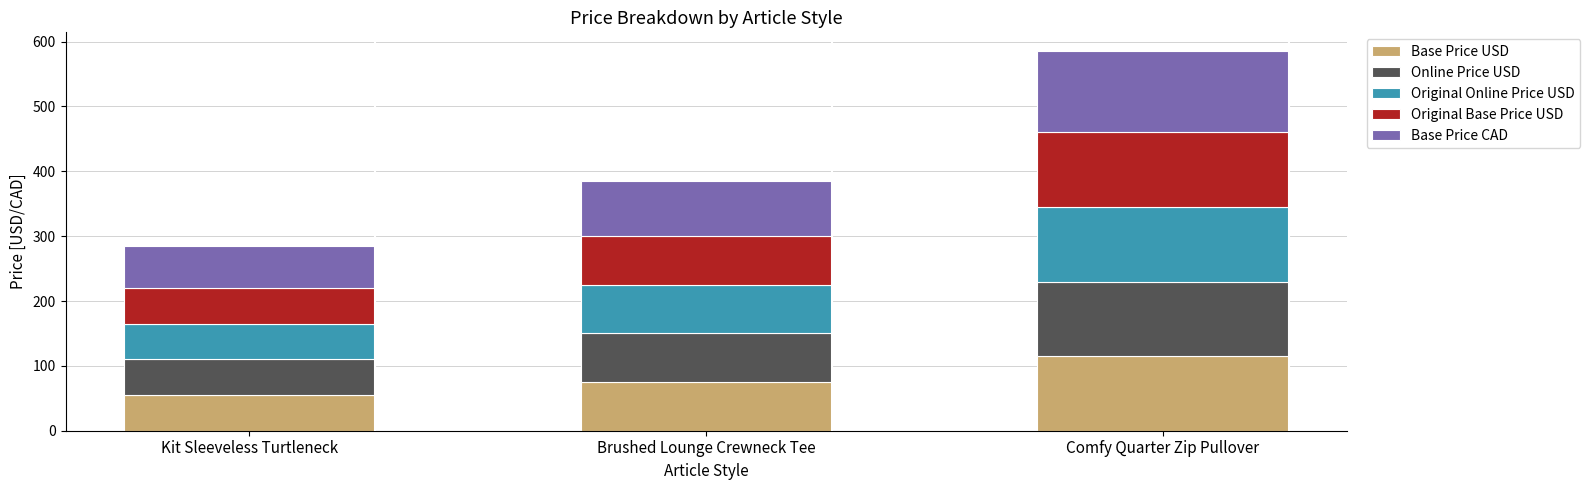

Reading right to left, transcribe the values for Base Price USD.

Comfy Quarter Zip Pullover=115	Brushed Lounge Crewneck Tee=75	Kit Sleeveless Turtleneck=55